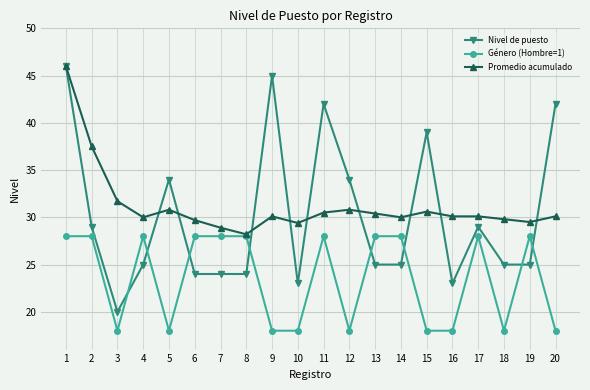

How many values in the Género (Hombre=1) series are below 28?

9